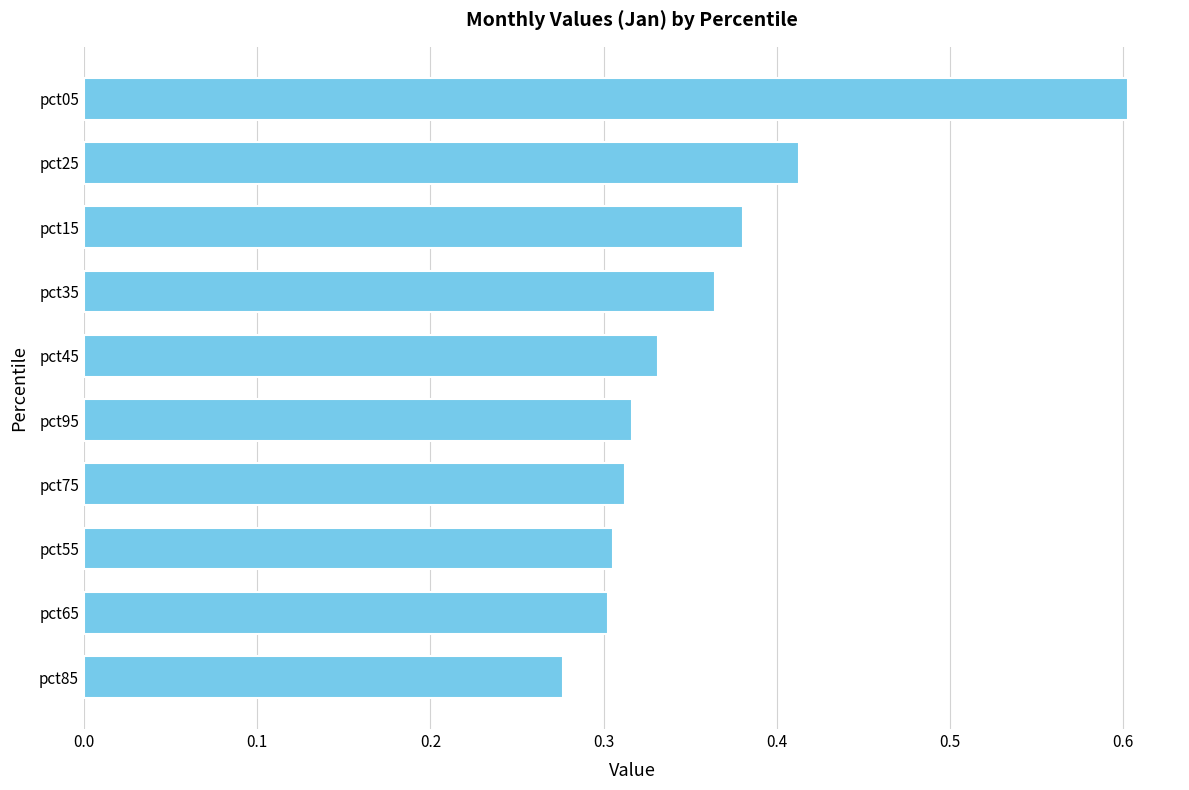

Between pct35 and pct45, which is larger?

pct35